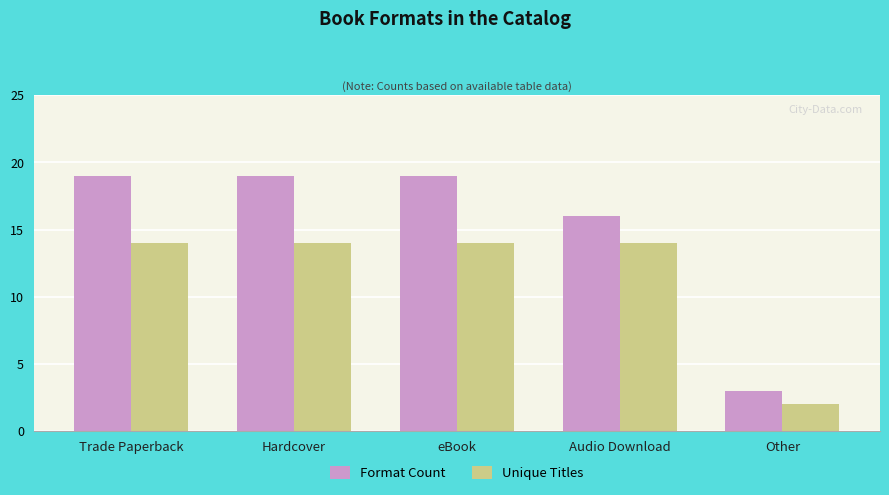

Is it true that Format Count equals 19 at eBook?

True